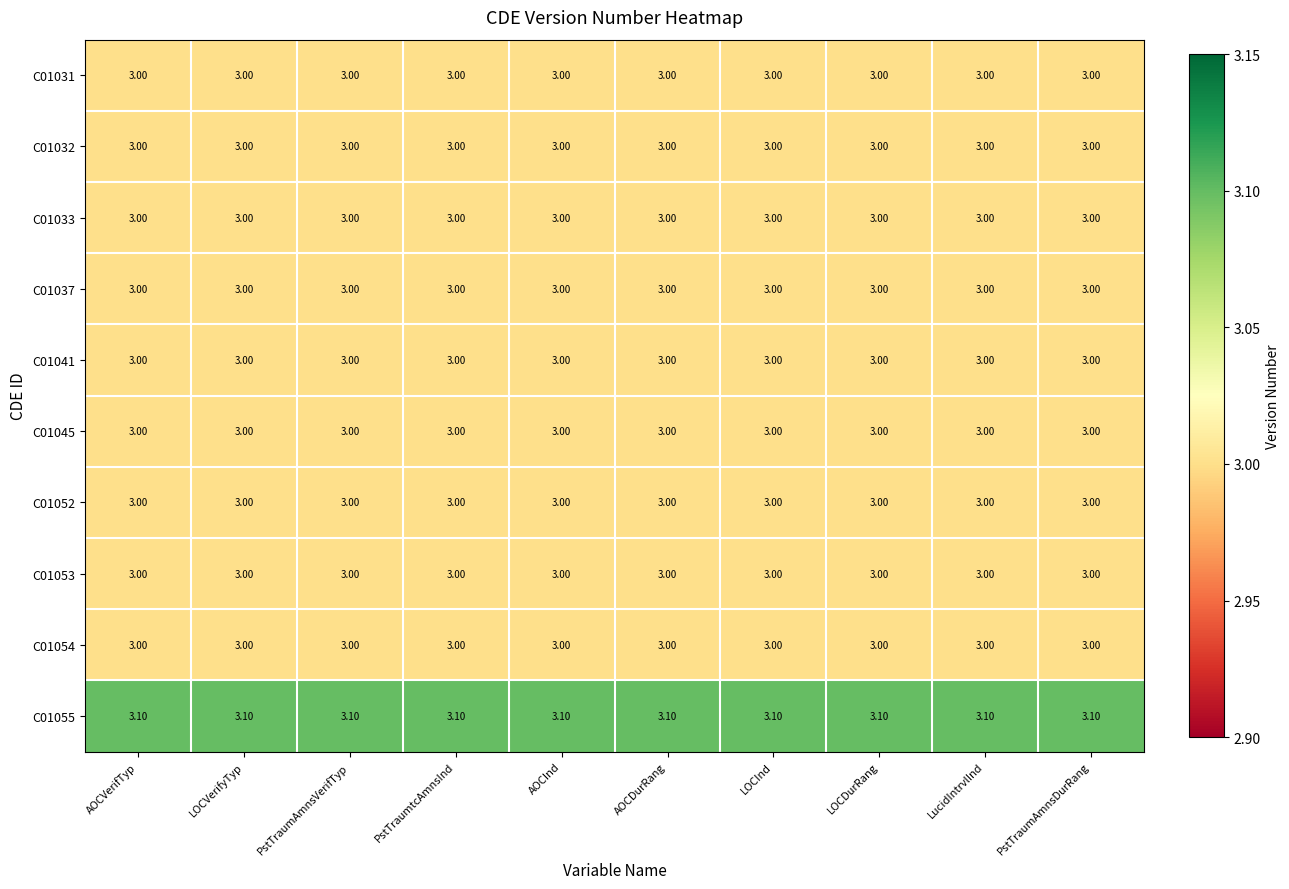

How many data points does each series have?

10